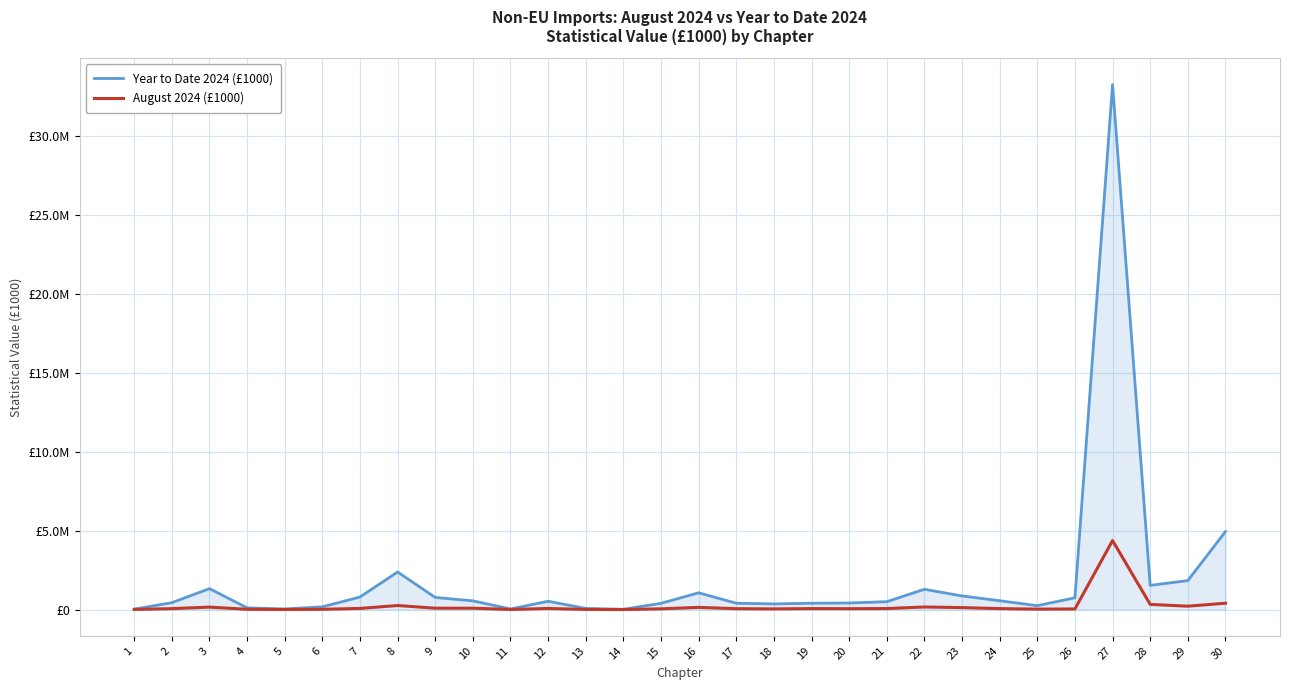

Is this an area chart (filled region under the line)?

Yes